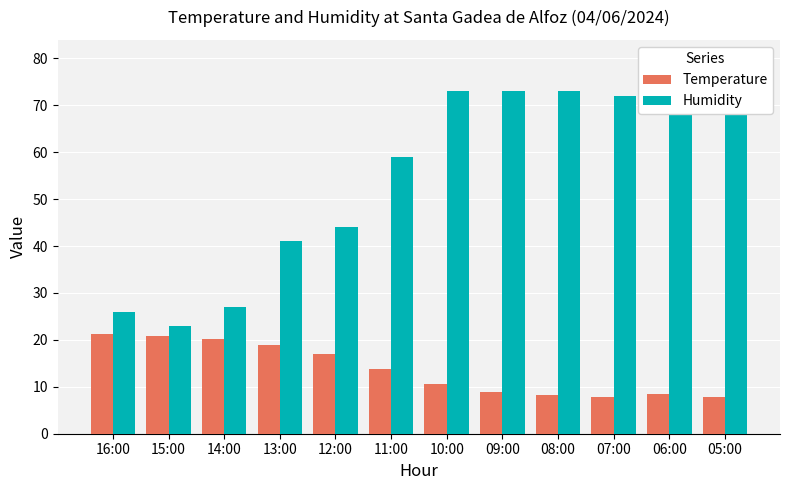

What is the sum of all Temperature values?

163.8